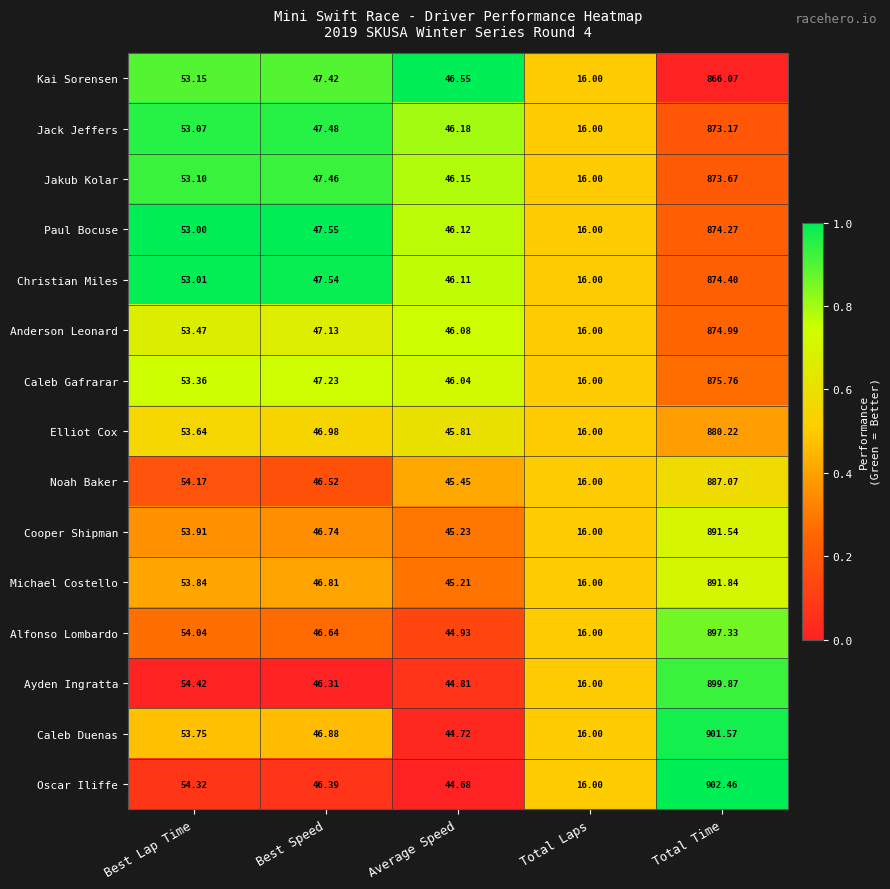

List the series in order of their peak value, highest first.

Oscar Iliffe, Caleb Duenas, Ayden Ingratta, Alfonso Lombardo, Michael Costello, Cooper Shipman, Noah Baker, Elliot Cox, Caleb Gafrarar, Anderson Leonard, Christian Miles, Paul Bocuse, Jakub Kolar, Jack Jeffers, Kai Sorensen